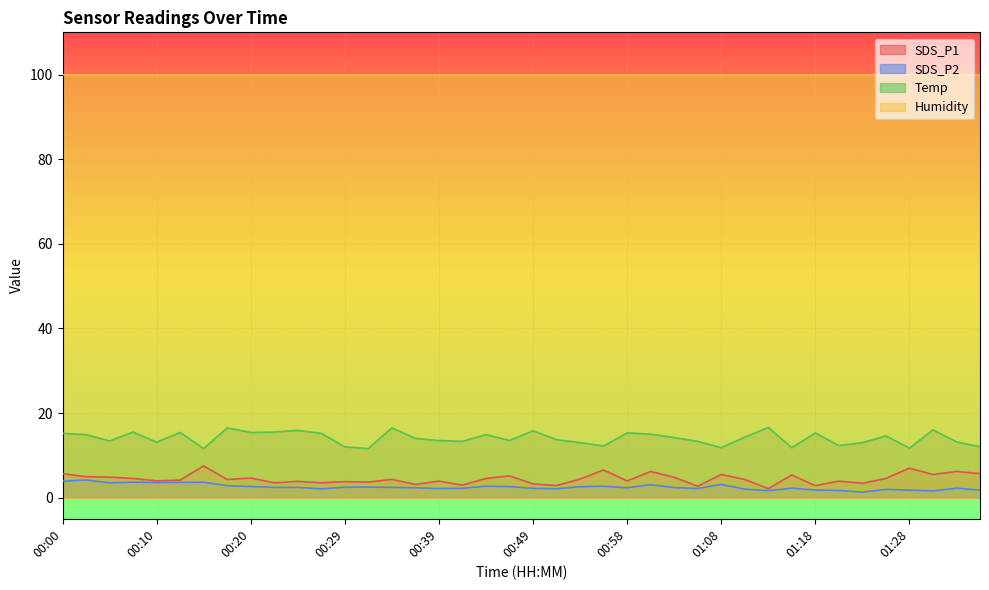

What is the label of the 28th point from the right?

00:29